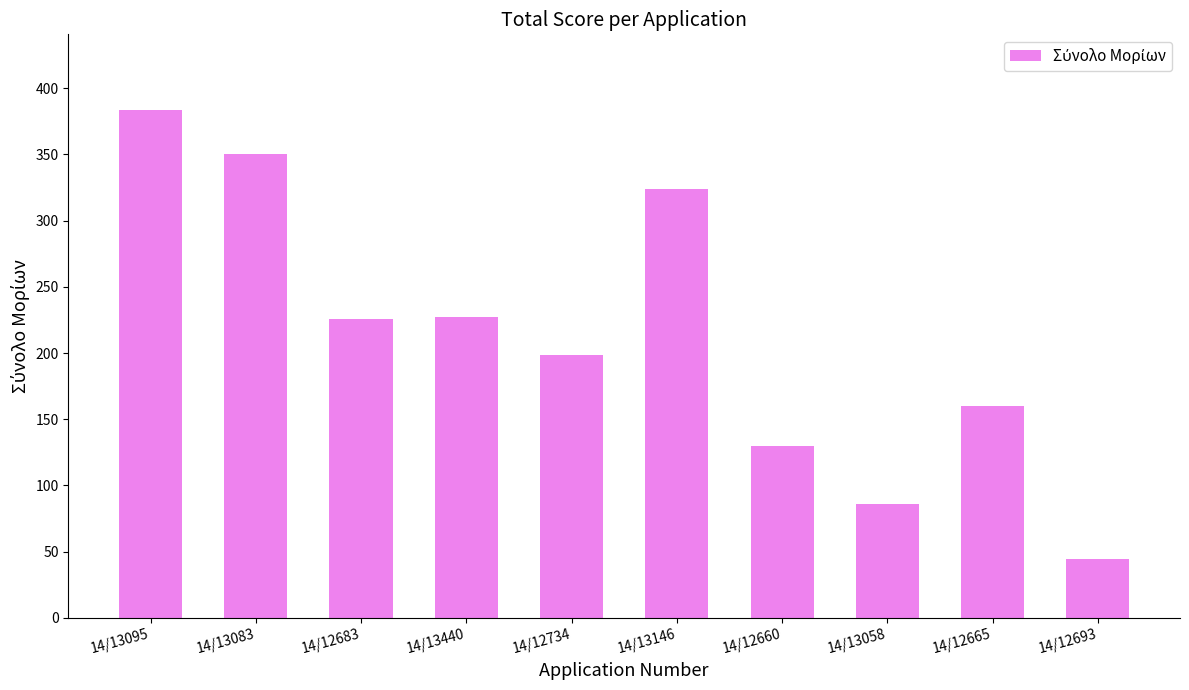

What is the label of the 10th bar from the left?

14/12693